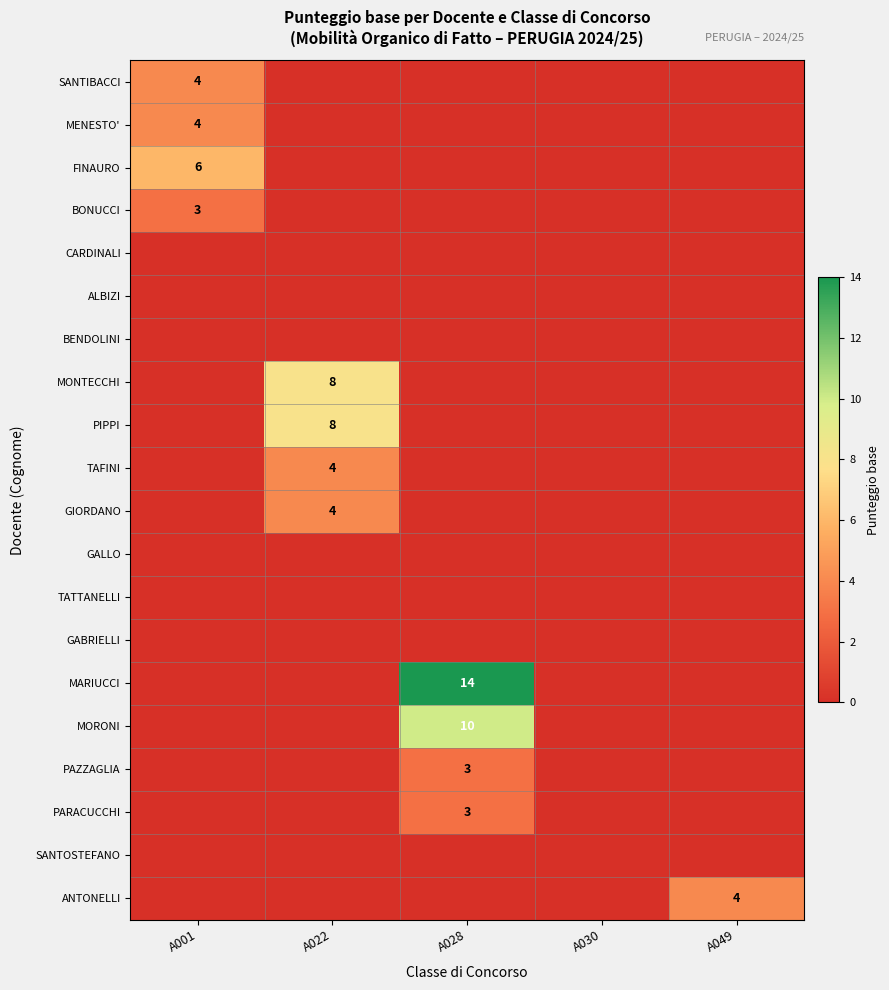

Is the value of ANTONELLI at A049 greater than the value of FINAURO at A001?

No